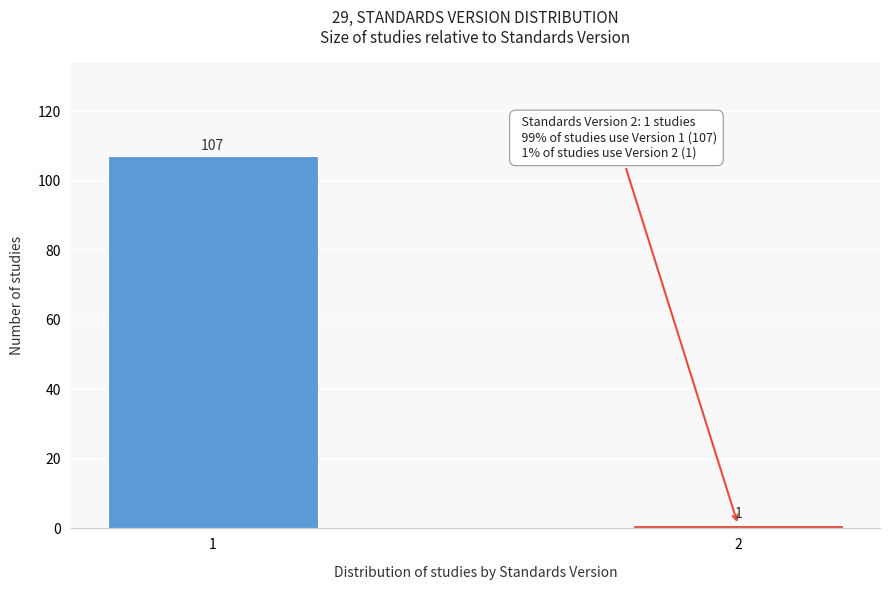

Reading right to left, list all the values displayed in this chart.

1	107